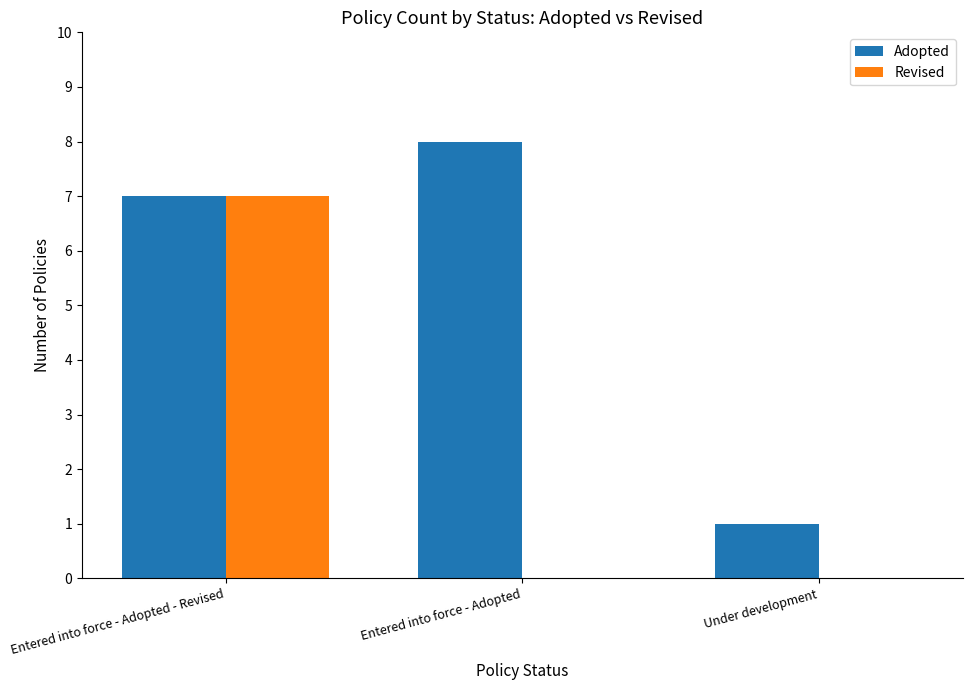

Which series changed the most between Entered into force - Adopted - Revised and Entered into force - Adopted?

Revised